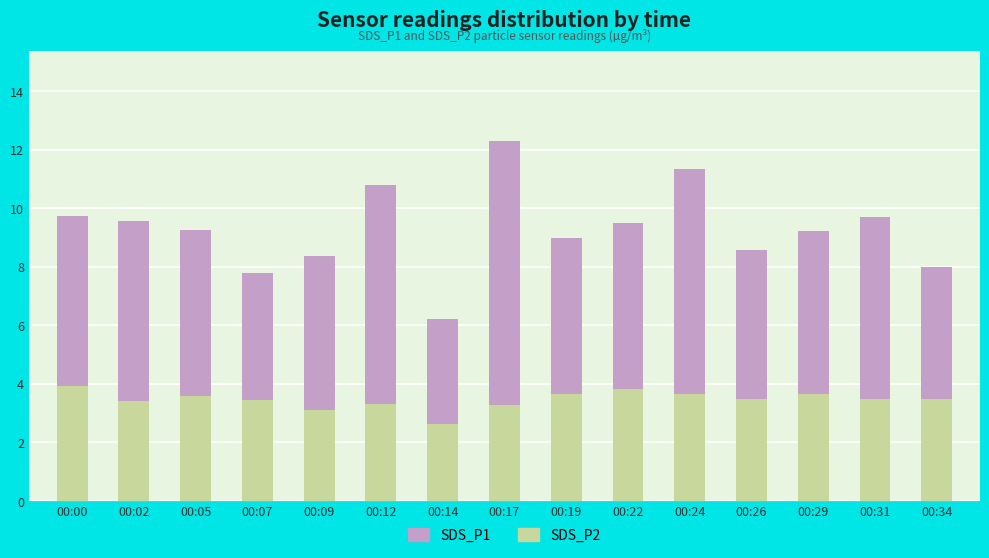

The SDS_P2 series shows 5.7 at 00:07. True or false?

False